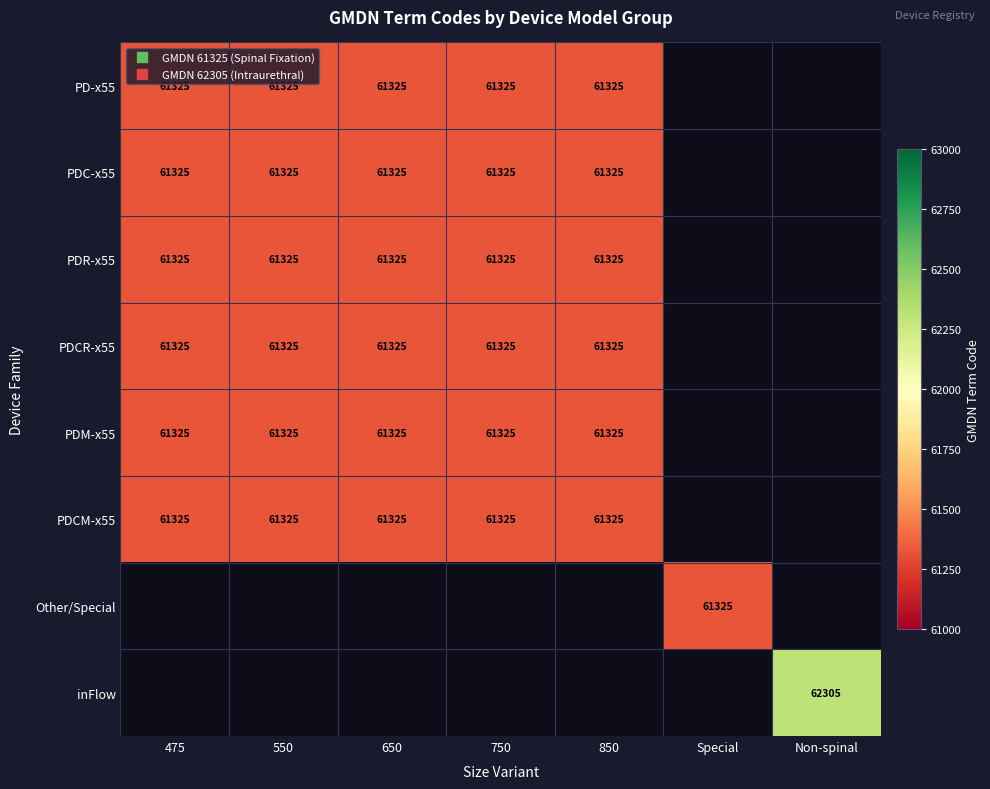

What value does the PDCR-x55 series have at 750?

61325.0